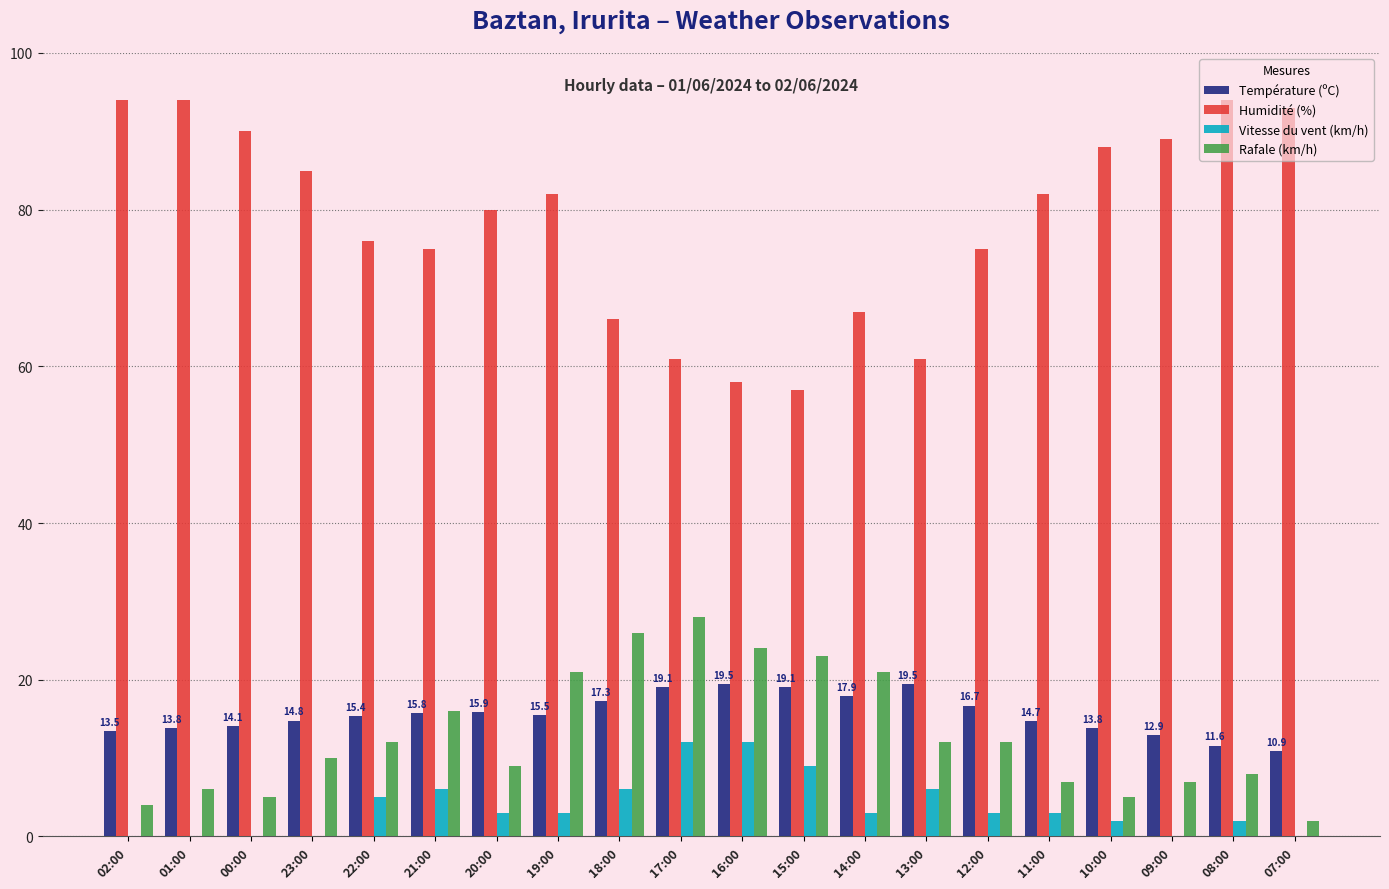

What is the sum of the Rafale (km/h) values at 20:00 and 00:00?

14.0